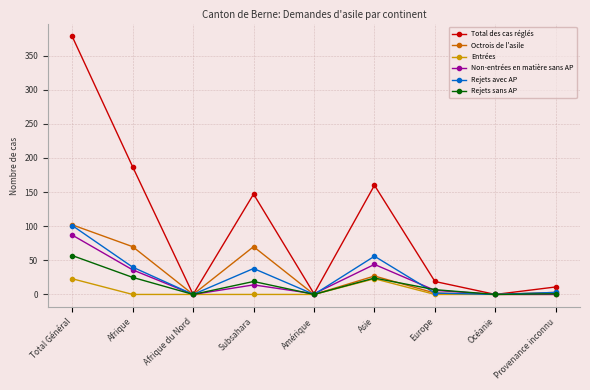

What is the difference between the second highest and minimum values in the Total des cas réglés series?

187